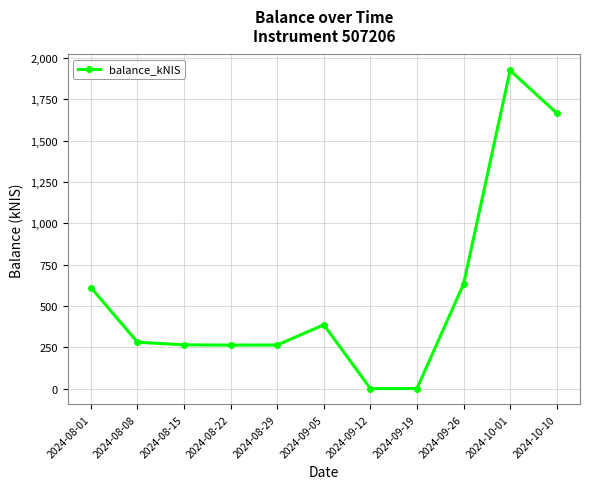

What is the change in value from 2024-08-22 to 2024-10-10?

+1404.3